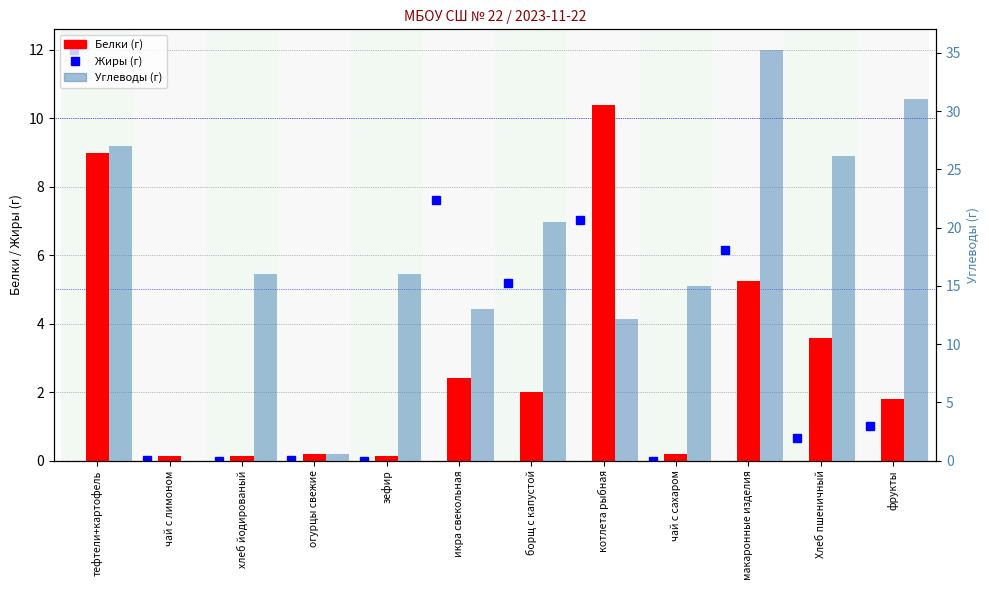

What is the label of the 9th bar from the right?

огурцы свежие